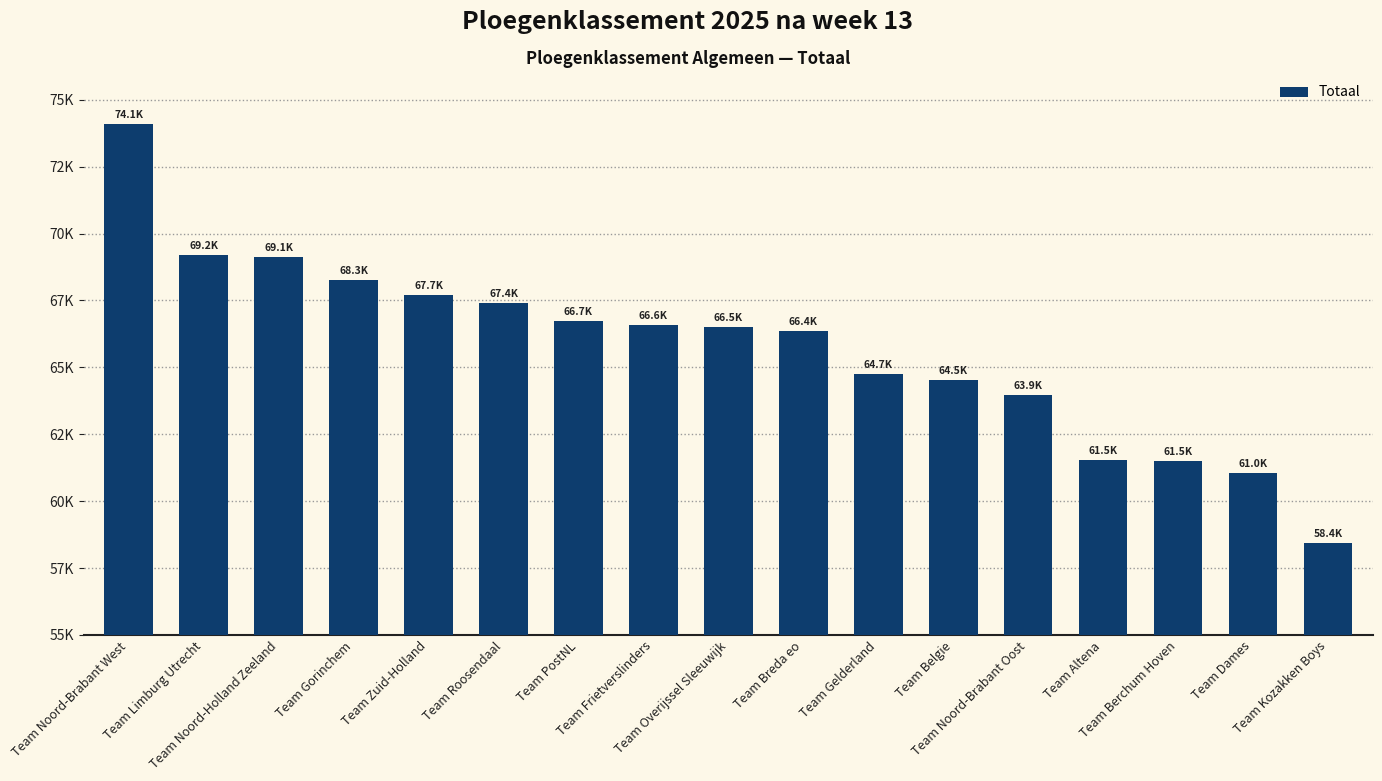

The value at Team Gorinchem is 68257.6. True or false?

True